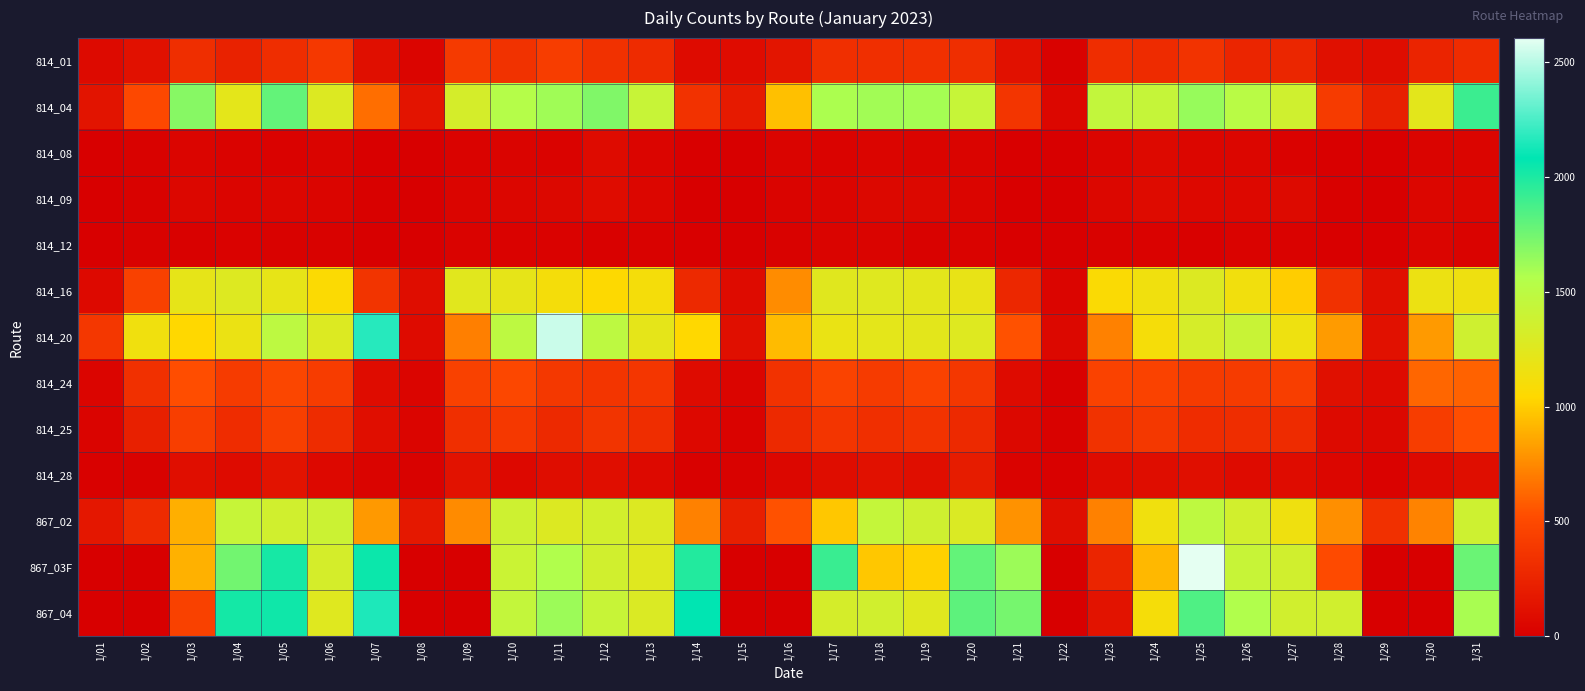

Reading right to left, list all the values displayed in this chart.

814_01: 1/31=309	1/30=250	1/29=93	1/28=114	1/27=260	1/26=256	1/25=355	1/24=296	1/23=312	1/22=20	1/21=120	1/20=319	1/19=333	1/18=328	1/17=322	1/16=152	1/15=89	1/14=84	1/13=295	1/12=338	1/11=418	1/10=344	1/09=398	1/08=40	1/07=107	1/06=390	1/05=313	1/04=237	1/03=318	1/02=125	1/01=74
814_04: 1/31=1909	1/30=1227	1/29=223	1/28=405	1/27=1365	1/26=1511	1/25=1640	1/24=1432	1/23=1450	1/22=54	1/21=366	1/20=1428	1/19=1597	1/18=1609	1/17=1580	1/16=953	1/15=184	1/14=347	1/13=1415	1/12=1707	1/11=1614	1/10=1536	1/09=1330	1/08=147	1/07=646	1/06=1274	1/05=1791	1/04=1225	1/03=1687	1/02=498	1/01=142
814_08: 1/31=36	1/30=33	1/29=6	1/28=9	1/27=25	1/26=46	1/25=46	1/24=71	1/23=44	1/22=0	1/21=9	1/20=32	1/19=32	1/18=38	1/17=30	1/16=33	1/15=2	1/14=6	1/13=38	1/12=79	1/11=26	1/10=34	1/09=26	1/08=4	1/07=10	1/06=32	1/05=25	1/04=28	1/03=38	1/02=18	1/01=2
814_09: 1/31=50	1/30=49	1/29=5	1/28=11	1/27=74	1/26=65	1/25=63	1/24=78	1/23=53	1/22=1	1/21=9	1/20=42	1/19=56	1/18=59	1/17=44	1/16=35	1/15=5	1/14=3	1/13=49	1/12=91	1/11=57	1/10=48	1/09=37	1/08=3	1/07=13	1/06=43	1/05=48	1/04=43	1/03=54	1/02=18	1/01=1
814_12: 1/31=27	1/30=42	1/29=6	1/28=10	1/27=24	1/26=29	1/25=13	1/24=23	1/23=20	1/22=2	1/21=8	1/20=27	1/19=19	1/18=35	1/17=31	1/16=16	1/15=4	1/14=10	1/13=16	1/12=14	1/11=25	1/10=25	1/09=30	1/08=2	1/07=2	1/06=19	1/05=19	1/04=22	1/03=12	1/02=17	1/01=0
814_16: 1/31=1153	1/30=1165	1/29=109	1/28=337	1/27=999	1/26=1131	1/25=1276	1/24=1142	1/23=1071	1/22=44	1/21=273	1/20=1191	1/19=1228	1/18=1252	1/17=1250	1/16=759	1/15=78	1/14=282	1/13=1112	1/12=1049	1/11=1112	1/10=1206	1/09=1246	1/08=94	1/07=360	1/06=1064	1/05=1204	1/04=1271	1/03=1209	1/02=445	1/01=71
814_20: 1/31=1373	1/30=809	1/29=119	1/28=816	1/27=1156	1/26=1413	1/25=1324	1/24=1108	1/23=718	1/22=61	1/21=543	1/20=1265	1/19=1227	1/18=1224	1/17=1185	1/16=935	1/15=109	1/14=1041	1/13=1216	1/12=1487	1/11=2541	1/10=1490	1/09=709	1/08=80	1/07=2168	1/06=1277	1/05=1489	1/04=1174	1/03=1041	1/02=1143	1/01=379
814_24: 1/31=604	1/30=619	1/29=78	1/28=116	1/27=430	1/26=403	1/25=407	1/24=454	1/23=453	1/22=15	1/21=81	1/20=377	1/19=453	1/18=405	1/17=459	1/16=350	1/15=45	1/14=86	1/13=374	1/12=370	1/11=385	1/10=486	1/09=446	1/08=42	1/07=89	1/06=417	1/05=480	1/04=411	1/03=527	1/02=333	1/01=41
814_25: 1/31=532	1/30=421	1/29=57	1/28=72	1/27=300	1/26=312	1/25=306	1/24=386	1/23=345	1/22=16	1/21=61	1/20=284	1/19=356	1/18=330	1/17=367	1/16=280	1/15=30	1/14=66	1/13=312	1/12=357	1/11=280	1/10=390	1/09=321	1/08=36	1/07=104	1/06=303	1/05=436	1/04=309	1/03=428	1/02=221	1/01=32
814_28: 1/31=101	1/30=67	1/29=25	1/28=50	1/27=88	1/26=80	1/25=110	1/24=93	1/23=77	1/22=11	1/21=30	1/20=194	1/19=104	1/18=124	1/17=95	1/16=54	1/15=20	1/14=14	1/13=67	1/12=105	1/11=92	1/10=64	1/09=131	1/08=17	1/07=33	1/06=62	1/05=136	1/04=81	1/03=103	1/02=18	1/01=12
867_02: 1/31=1376	1/30=726	1/29=332	1/28=769	1/27=1146	1/26=1351	1/25=1481	1/24=1144	1/23=720	1/22=99	1/21=782	1/20=1291	1/19=1371	1/18=1444	1/17=978	1/16=542	1/15=216	1/14=719	1/13=1274	1/12=1346	1/11=1274	1/10=1377	1/09=754	1/08=168	1/07=808	1/06=1393	1/05=1354	1/04=1428	1/03=889	1/02=299	1/01=161
867_03F: 1/31=1774	1/30=0	1/29=0	1/28=512	1/27=1356	1/26=1420	1/25=2604	1/24=923	1/23=256	1/22=0	1/21=1623	1/20=1794	1/19=1013	1/18=978	1/17=1916	1/16=0	1/15=0	1/14=1980	1/13=1254	1/12=1356	1/11=1562	1/10=1402	1/09=4	1/08=0	1/07=2045	1/06=1329	1/05=2017	1/04=1746	1/03=896	1/02=1	1/01=0
867_04: 1/31=1589	1/30=0	1/29=0	1/28=1357	1/27=1355	1/26=1565	1/25=1851	1/24=1104	1/23=136	1/22=0	1/21=1736	1/20=1810	1/19=1258	1/18=1356	1/17=1331	1/16=0	1/15=0	1/14=2085	1/13=1291	1/12=1419	1/11=1624	1/10=1448	1/09=0	1/08=0	1/07=2148	1/06=1258	1/05=2035	1/04=2023	1/03=445	1/02=0	1/01=0